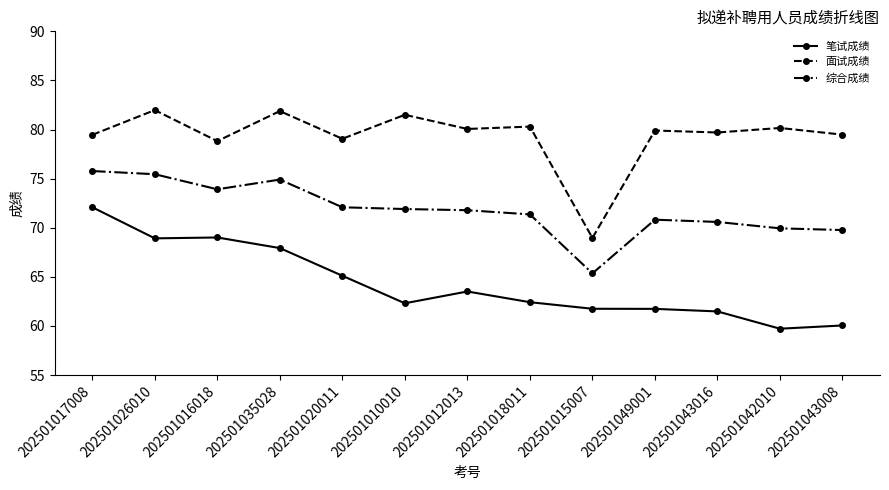

Rank the series at 202501015007 from lowest to highest value.

笔试成绩, 综合成绩, 面试成绩